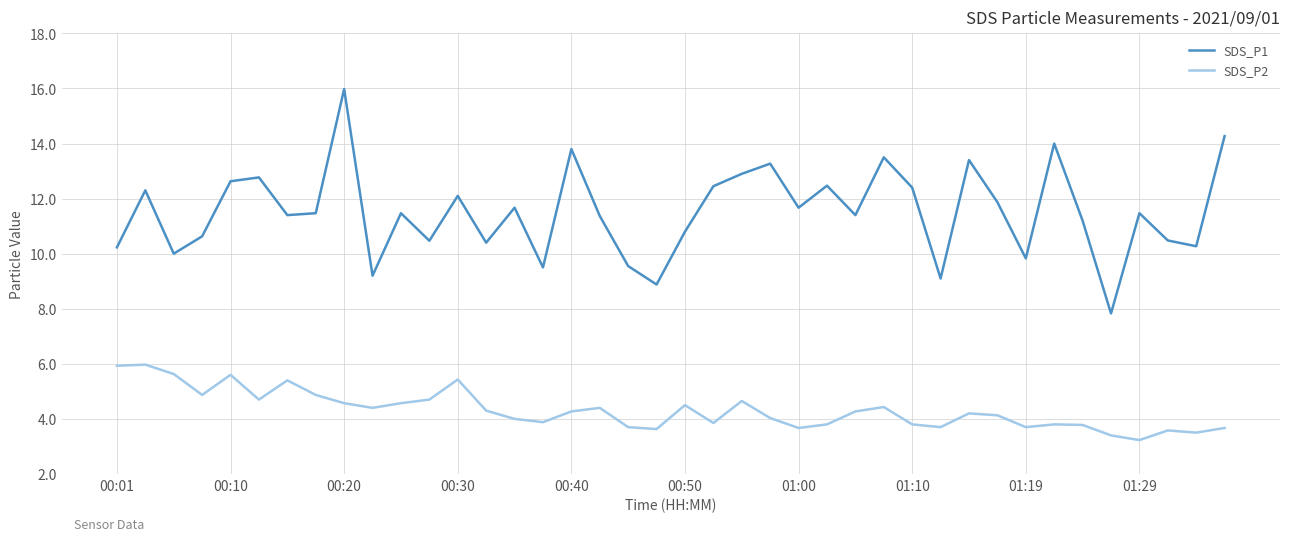

What is the maximum value shown in the chart?

16.0